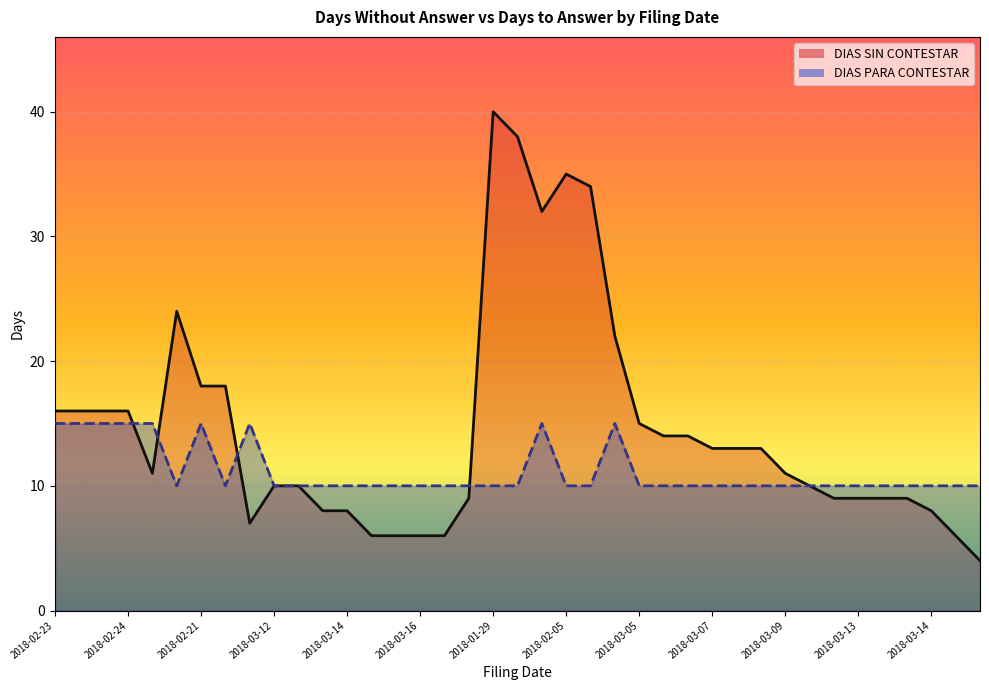

How many intersections are there between DIAS PARA CONTESTAR and DIAS SIN CONTESTAR?

4